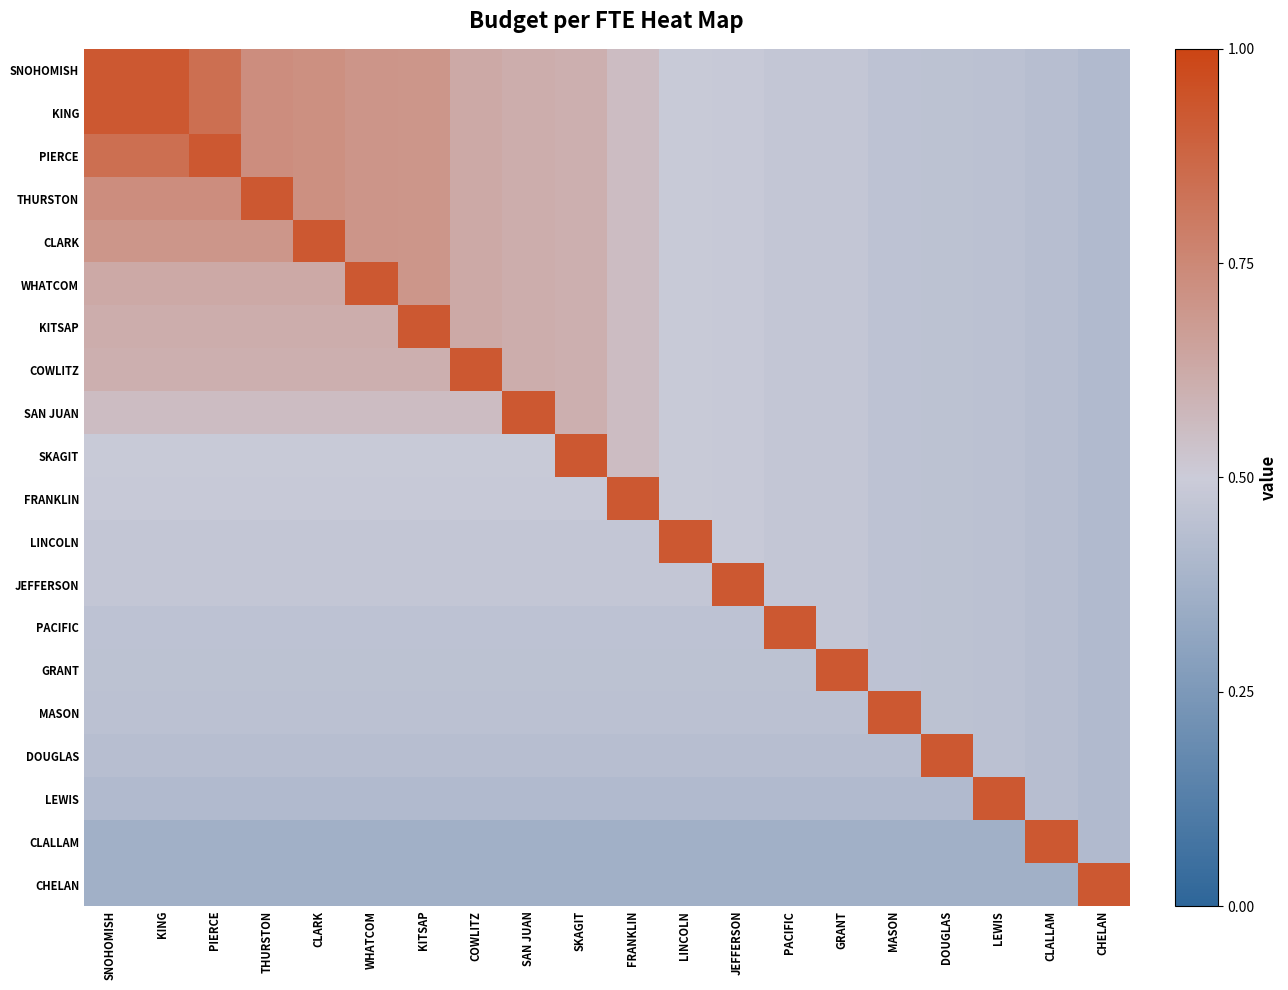

Reading right to left, what are all the values shown in this chart?

SNOHOMISH: CHELAN=0.4	CLALLAM=0.4	LEWIS=0.4	DOUGLAS=0.5	MASON=0.5	GRANT=0.5	PACIFIC=0.5	JEFFERSON=0.5	LINCOLN=0.5	FRANKLIN=0.6	SKAGIT=0.6	SAN JUAN=0.6	COWLITZ=0.6	KITSAP=0.7	WHATCOM=0.7	CLARK=0.7	THURSTON=0.7	PIERCE=0.8	KING=0.9	SNOHOMISH=0.9
KING: CHELAN=0.4	CLALLAM=0.4	LEWIS=0.4	DOUGLAS=0.5	MASON=0.5	GRANT=0.5	PACIFIC=0.5	JEFFERSON=0.5	LINCOLN=0.5	FRANKLIN=0.6	SKAGIT=0.6	SAN JUAN=0.6	COWLITZ=0.6	KITSAP=0.7	WHATCOM=0.7	CLARK=0.7	THURSTON=0.7	PIERCE=0.8	KING=0.9	SNOHOMISH=0.9
PIERCE: CHELAN=0.4	CLALLAM=0.4	LEWIS=0.4	DOUGLAS=0.5	MASON=0.5	GRANT=0.5	PACIFIC=0.5	JEFFERSON=0.5	LINCOLN=0.5	FRANKLIN=0.6	SKAGIT=0.6	SAN JUAN=0.6	COWLITZ=0.6	KITSAP=0.7	WHATCOM=0.7	CLARK=0.7	THURSTON=0.7	PIERCE=0.9	KING=0.8	SNOHOMISH=0.8
THURSTON: CHELAN=0.4	CLALLAM=0.4	LEWIS=0.4	DOUGLAS=0.5	MASON=0.5	GRANT=0.5	PACIFIC=0.5	JEFFERSON=0.5	LINCOLN=0.5	FRANKLIN=0.6	SKAGIT=0.6	SAN JUAN=0.6	COWLITZ=0.6	KITSAP=0.7	WHATCOM=0.7	CLARK=0.7	THURSTON=0.9	PIERCE=0.7	KING=0.7	SNOHOMISH=0.7
CLARK: CHELAN=0.4	CLALLAM=0.4	LEWIS=0.4	DOUGLAS=0.5	MASON=0.5	GRANT=0.5	PACIFIC=0.5	JEFFERSON=0.5	LINCOLN=0.5	FRANKLIN=0.6	SKAGIT=0.6	SAN JUAN=0.6	COWLITZ=0.6	KITSAP=0.7	WHATCOM=0.7	CLARK=0.9	THURSTON=0.7	PIERCE=0.7	KING=0.7	SNOHOMISH=0.7
WHATCOM: CHELAN=0.4	CLALLAM=0.4	LEWIS=0.4	DOUGLAS=0.5	MASON=0.5	GRANT=0.5	PACIFIC=0.5	JEFFERSON=0.5	LINCOLN=0.5	FRANKLIN=0.6	SKAGIT=0.6	SAN JUAN=0.6	COWLITZ=0.6	KITSAP=0.7	WHATCOM=0.9	CLARK=0.6	THURSTON=0.6	PIERCE=0.6	KING=0.6	SNOHOMISH=0.6
KITSAP: CHELAN=0.4	CLALLAM=0.4	LEWIS=0.4	DOUGLAS=0.5	MASON=0.5	GRANT=0.5	PACIFIC=0.5	JEFFERSON=0.5	LINCOLN=0.5	FRANKLIN=0.6	SKAGIT=0.6	SAN JUAN=0.6	COWLITZ=0.6	KITSAP=0.9	WHATCOM=0.6	CLARK=0.6	THURSTON=0.6	PIERCE=0.6	KING=0.6	SNOHOMISH=0.6
COWLITZ: CHELAN=0.4	CLALLAM=0.4	LEWIS=0.4	DOUGLAS=0.5	MASON=0.5	GRANT=0.5	PACIFIC=0.5	JEFFERSON=0.5	LINCOLN=0.5	FRANKLIN=0.6	SKAGIT=0.6	SAN JUAN=0.6	COWLITZ=0.9	KITSAP=0.6	WHATCOM=0.6	CLARK=0.6	THURSTON=0.6	PIERCE=0.6	KING=0.6	SNOHOMISH=0.6
SAN JUAN: CHELAN=0.4	CLALLAM=0.4	LEWIS=0.4	DOUGLAS=0.5	MASON=0.5	GRANT=0.5	PACIFIC=0.5	JEFFERSON=0.5	LINCOLN=0.5	FRANKLIN=0.6	SKAGIT=0.6	SAN JUAN=0.9	COWLITZ=0.6	KITSAP=0.6	WHATCOM=0.6	CLARK=0.6	THURSTON=0.6	PIERCE=0.6	KING=0.6	SNOHOMISH=0.6
SKAGIT: CHELAN=0.4	CLALLAM=0.4	LEWIS=0.4	DOUGLAS=0.5	MASON=0.5	GRANT=0.5	PACIFIC=0.5	JEFFERSON=0.5	LINCOLN=0.5	FRANKLIN=0.6	SKAGIT=0.9	SAN JUAN=0.5	COWLITZ=0.5	KITSAP=0.5	WHATCOM=0.5	CLARK=0.5	THURSTON=0.5	PIERCE=0.5	KING=0.5	SNOHOMISH=0.5
FRANKLIN: CHELAN=0.4	CLALLAM=0.4	LEWIS=0.4	DOUGLAS=0.5	MASON=0.5	GRANT=0.5	PACIFIC=0.5	JEFFERSON=0.5	LINCOLN=0.5	FRANKLIN=0.9	SKAGIT=0.5	SAN JUAN=0.5	COWLITZ=0.5	KITSAP=0.5	WHATCOM=0.5	CLARK=0.5	THURSTON=0.5	PIERCE=0.5	KING=0.5	SNOHOMISH=0.5
LINCOLN: CHELAN=0.4	CLALLAM=0.4	LEWIS=0.4	DOUGLAS=0.5	MASON=0.5	GRANT=0.5	PACIFIC=0.5	JEFFERSON=0.5	LINCOLN=0.9	FRANKLIN=0.5	SKAGIT=0.5	SAN JUAN=0.5	COWLITZ=0.5	KITSAP=0.5	WHATCOM=0.5	CLARK=0.5	THURSTON=0.5	PIERCE=0.5	KING=0.5	SNOHOMISH=0.5
JEFFERSON: CHELAN=0.4	CLALLAM=0.4	LEWIS=0.4	DOUGLAS=0.5	MASON=0.5	GRANT=0.5	PACIFIC=0.5	JEFFERSON=0.9	LINCOLN=0.5	FRANKLIN=0.5	SKAGIT=0.5	SAN JUAN=0.5	COWLITZ=0.5	KITSAP=0.5	WHATCOM=0.5	CLARK=0.5	THURSTON=0.5	PIERCE=0.5	KING=0.5	SNOHOMISH=0.5
PACIFIC: CHELAN=0.4	CLALLAM=0.4	LEWIS=0.4	DOUGLAS=0.5	MASON=0.5	GRANT=0.5	PACIFIC=0.9	JEFFERSON=0.5	LINCOLN=0.5	FRANKLIN=0.5	SKAGIT=0.5	SAN JUAN=0.5	COWLITZ=0.5	KITSAP=0.5	WHATCOM=0.5	CLARK=0.5	THURSTON=0.5	PIERCE=0.5	KING=0.5	SNOHOMISH=0.5
GRANT: CHELAN=0.4	CLALLAM=0.4	LEWIS=0.4	DOUGLAS=0.5	MASON=0.5	GRANT=0.9	PACIFIC=0.5	JEFFERSON=0.5	LINCOLN=0.5	FRANKLIN=0.5	SKAGIT=0.5	SAN JUAN=0.5	COWLITZ=0.5	KITSAP=0.5	WHATCOM=0.5	CLARK=0.5	THURSTON=0.5	PIERCE=0.5	KING=0.5	SNOHOMISH=0.5
MASON: CHELAN=0.4	CLALLAM=0.4	LEWIS=0.4	DOUGLAS=0.5	MASON=0.9	GRANT=0.4	PACIFIC=0.4	JEFFERSON=0.4	LINCOLN=0.4	FRANKLIN=0.4	SKAGIT=0.4	SAN JUAN=0.4	COWLITZ=0.4	KITSAP=0.4	WHATCOM=0.4	CLARK=0.4	THURSTON=0.4	PIERCE=0.4	KING=0.4	SNOHOMISH=0.4
DOUGLAS: CHELAN=0.4	CLALLAM=0.4	LEWIS=0.4	DOUGLAS=0.9	MASON=0.4	GRANT=0.4	PACIFIC=0.4	JEFFERSON=0.4	LINCOLN=0.4	FRANKLIN=0.4	SKAGIT=0.4	SAN JUAN=0.4	COWLITZ=0.4	KITSAP=0.4	WHATCOM=0.4	CLARK=0.4	THURSTON=0.4	PIERCE=0.4	KING=0.4	SNOHOMISH=0.4
LEWIS: CHELAN=0.4	CLALLAM=0.4	LEWIS=0.9	DOUGLAS=0.4	MASON=0.4	GRANT=0.4	PACIFIC=0.4	JEFFERSON=0.4	LINCOLN=0.4	FRANKLIN=0.4	SKAGIT=0.4	SAN JUAN=0.4	COWLITZ=0.4	KITSAP=0.4	WHATCOM=0.4	CLARK=0.4	THURSTON=0.4	PIERCE=0.4	KING=0.4	SNOHOMISH=0.4
CLALLAM: CHELAN=0.4	CLALLAM=0.9	LEWIS=0.4	DOUGLAS=0.4	MASON=0.4	GRANT=0.4	PACIFIC=0.4	JEFFERSON=0.4	LINCOLN=0.4	FRANKLIN=0.4	SKAGIT=0.4	SAN JUAN=0.4	COWLITZ=0.4	KITSAP=0.4	WHATCOM=0.4	CLARK=0.4	THURSTON=0.4	PIERCE=0.4	KING=0.4	SNOHOMISH=0.4
CHELAN: CHELAN=0.9	CLALLAM=0.4	LEWIS=0.4	DOUGLAS=0.4	MASON=0.4	GRANT=0.4	PACIFIC=0.4	JEFFERSON=0.4	LINCOLN=0.4	FRANKLIN=0.4	SKAGIT=0.4	SAN JUAN=0.4	COWLITZ=0.4	KITSAP=0.4	WHATCOM=0.4	CLARK=0.4	THURSTON=0.4	PIERCE=0.4	KING=0.4	SNOHOMISH=0.4